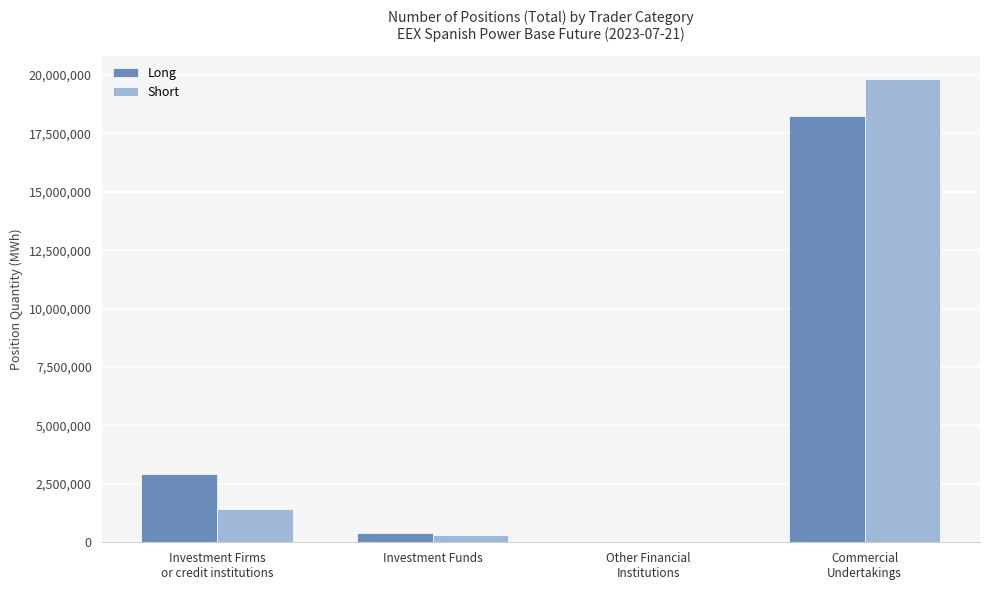

What is the sum of all Long values?

21570460